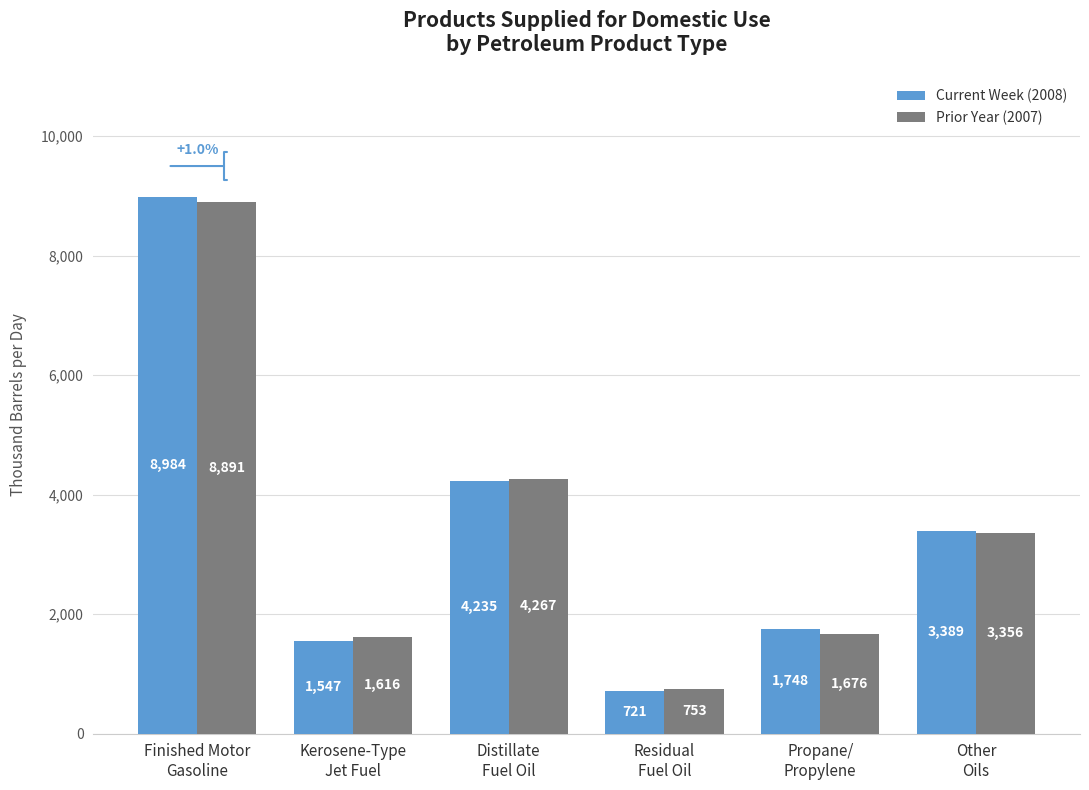

Which category has the lowest value across all series?

Residual
Fuel Oil